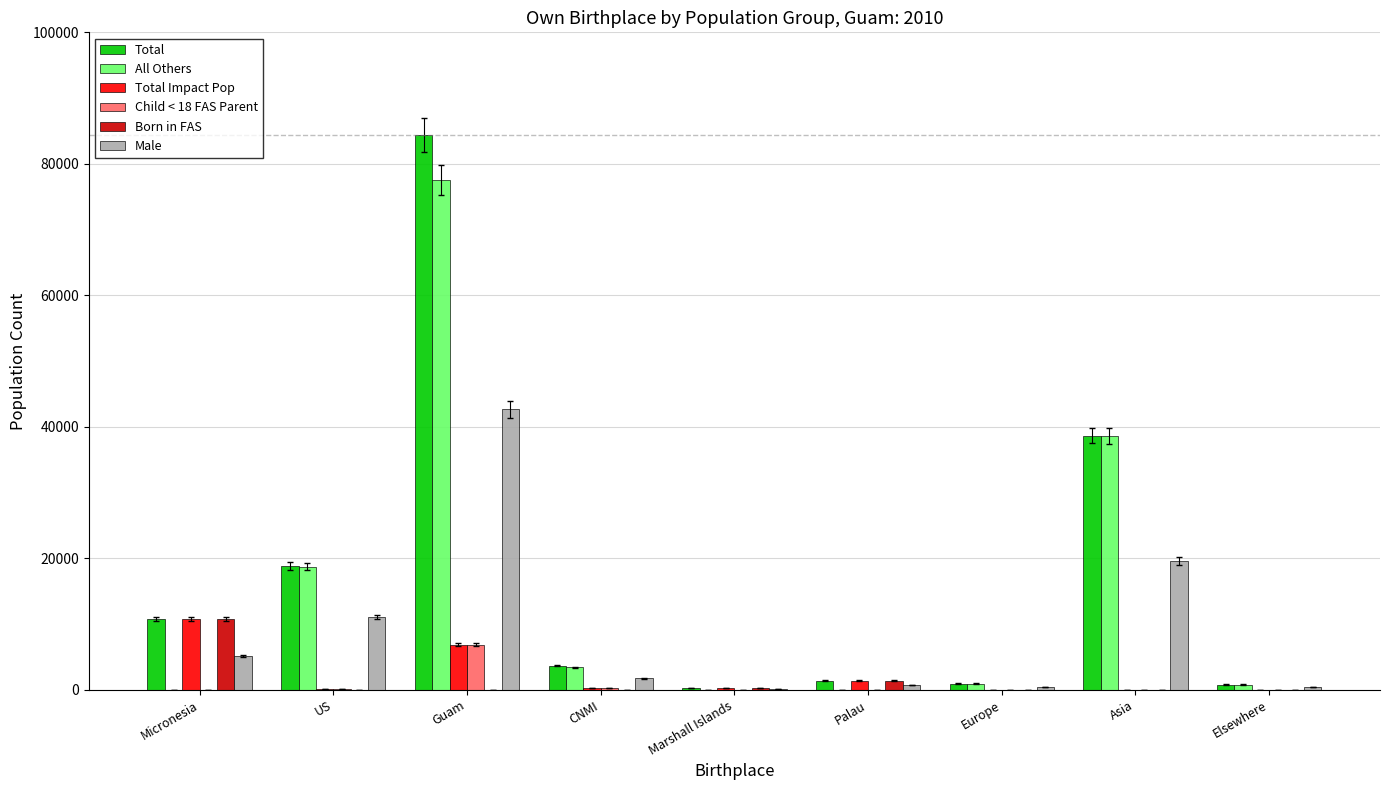

At which label does Total Impact Pop reach its peak?

Micronesia